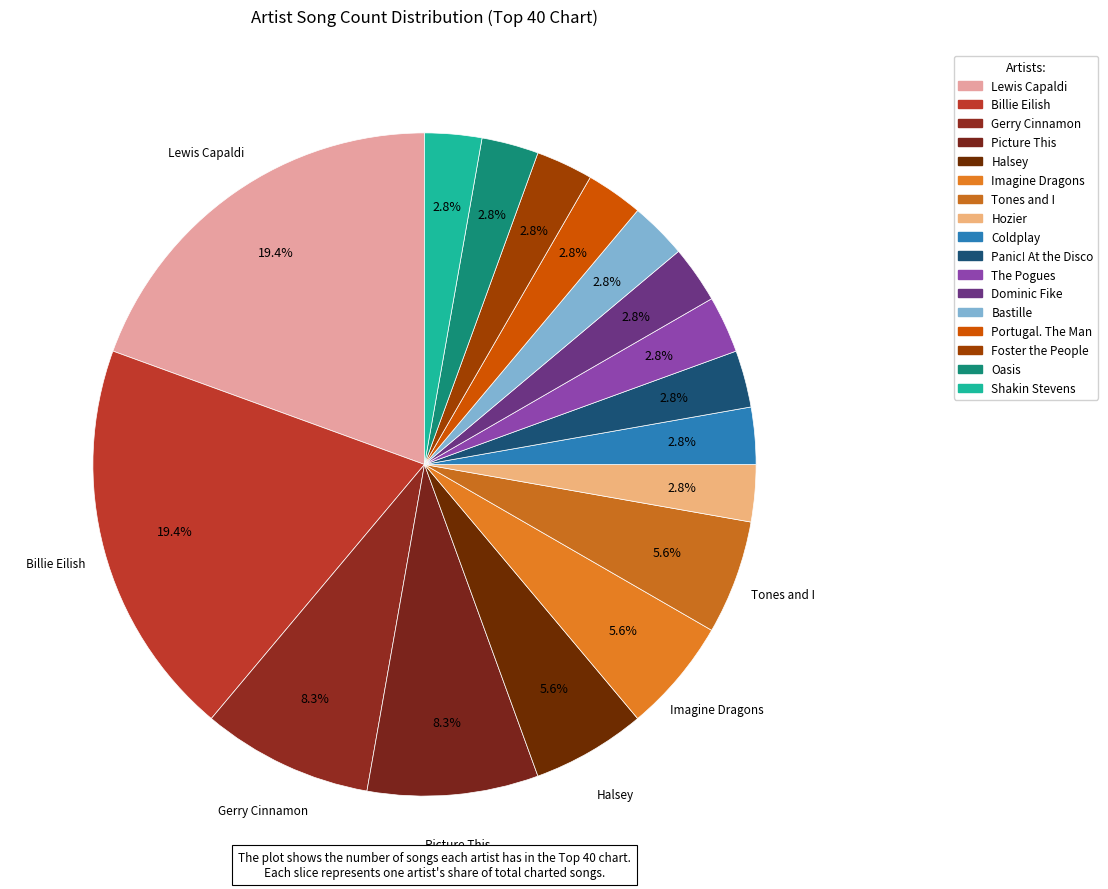

Which slice is the largest?

Lewis Capaldi